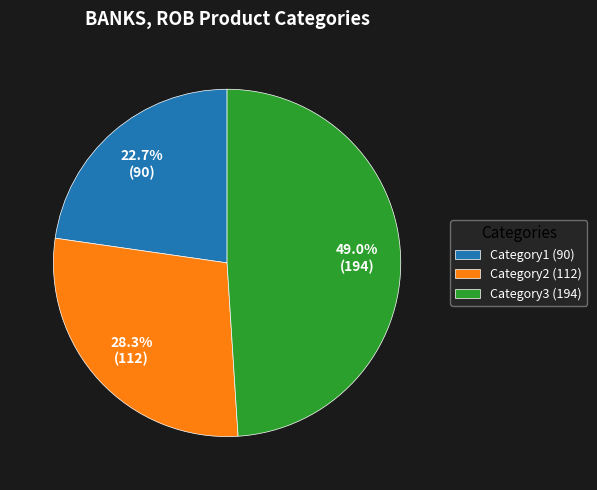

Which category has the biggest portion of the pie?

Category3 (194)